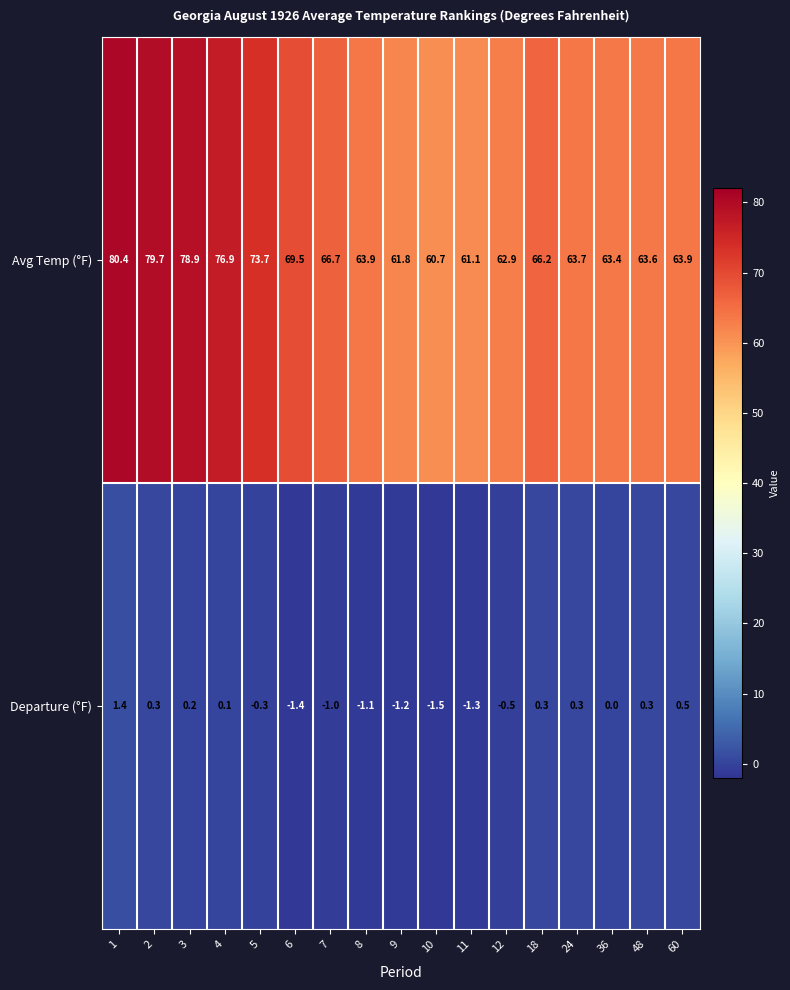

Count the number of data series in this chart.

2